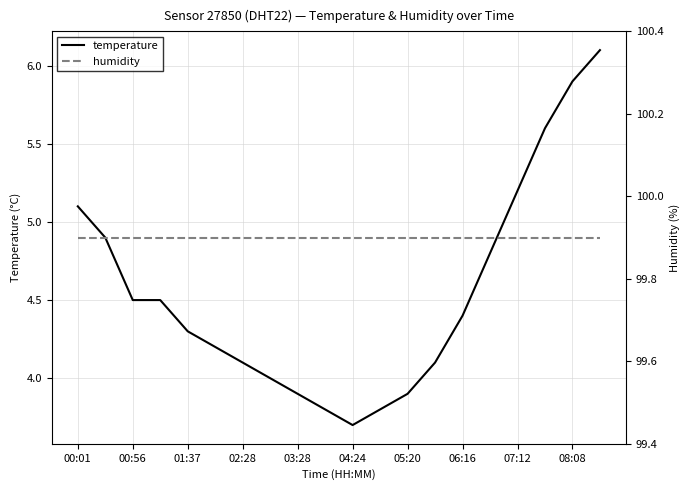

What is the highest value of the humidity series?

99.9